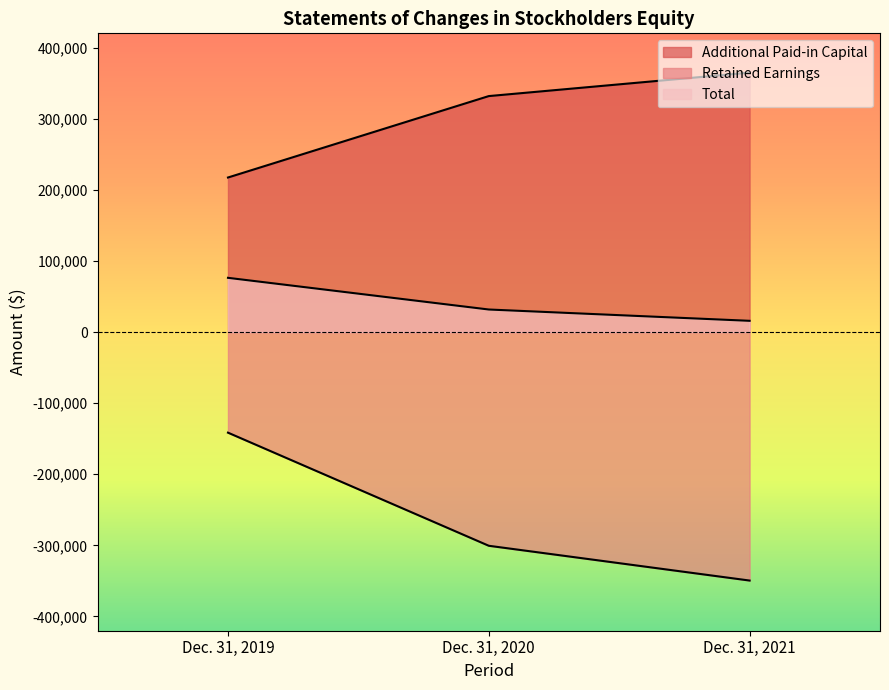

At which label does Additional Paid-in Capital reach its peak?

Dec. 31, 2021